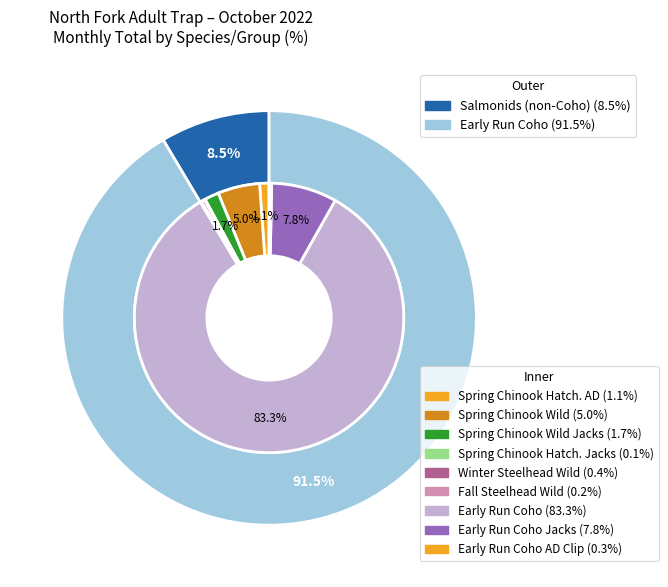

What portion of the pie excludes Winter Steelhead Wild?

99.6%